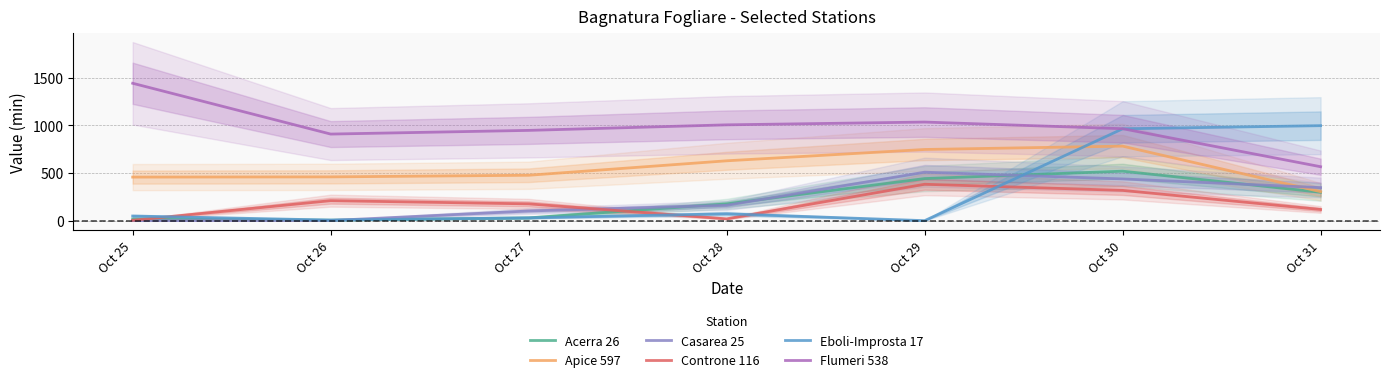

Which series has the largest total across all categories?

Flumeri 538